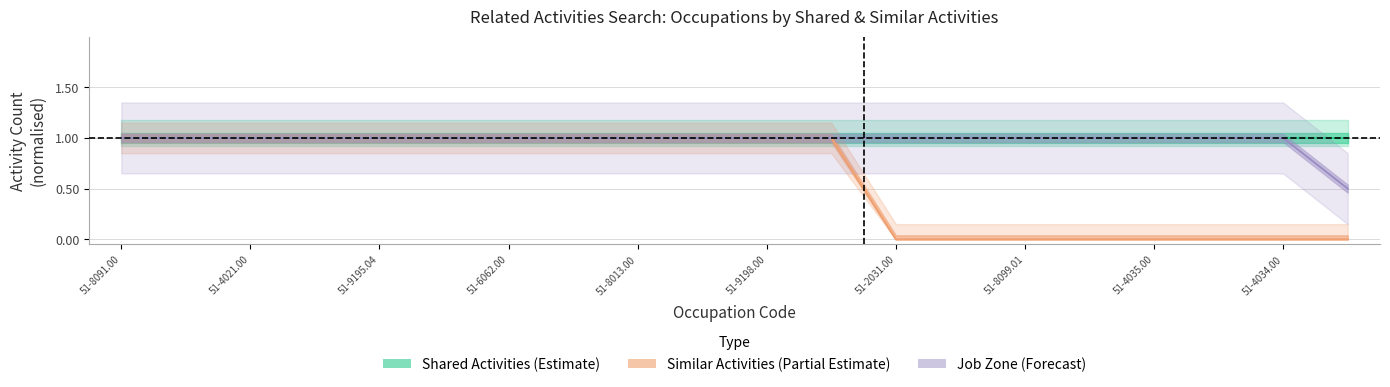

What position from the left is 15?

16